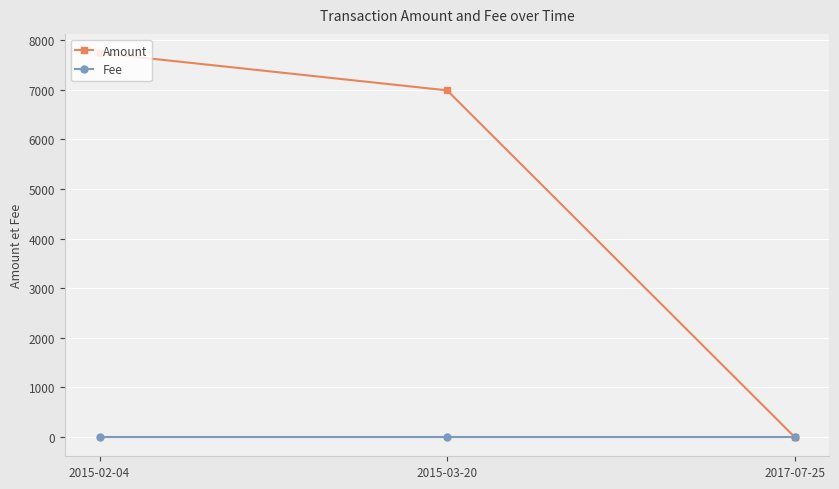

What is the maximum value for Amount?

7736